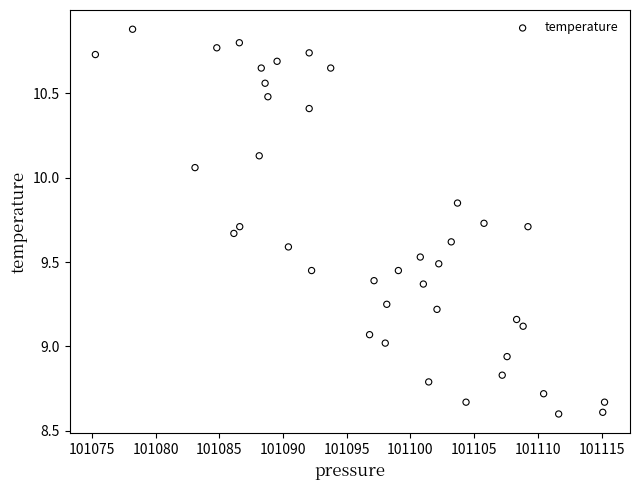

What is the range of X values (max minus min)?

40.0